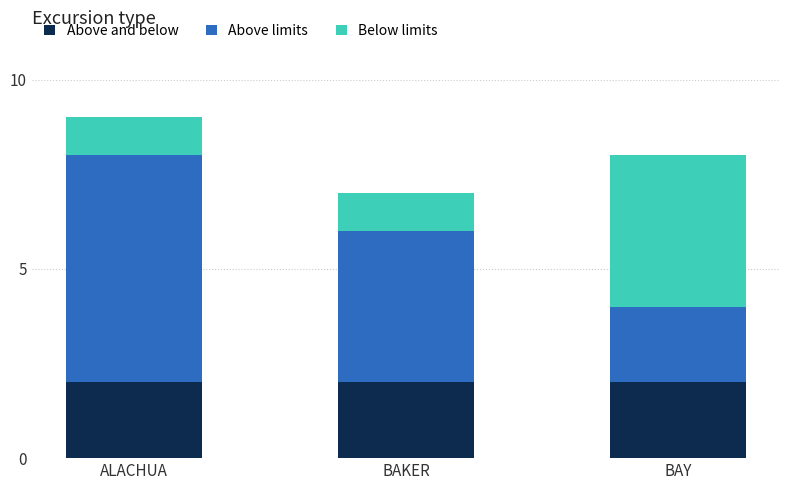

True or false: Above and below has a value of 0 at ALACHUA.

False